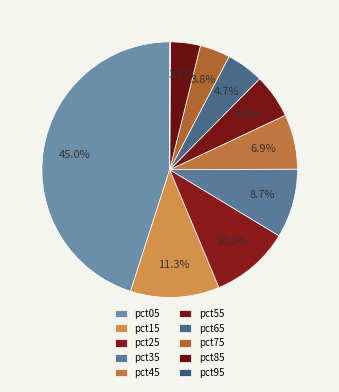

To the nearest percent, what is the difference between the largest and smallest slice percentages?

45%